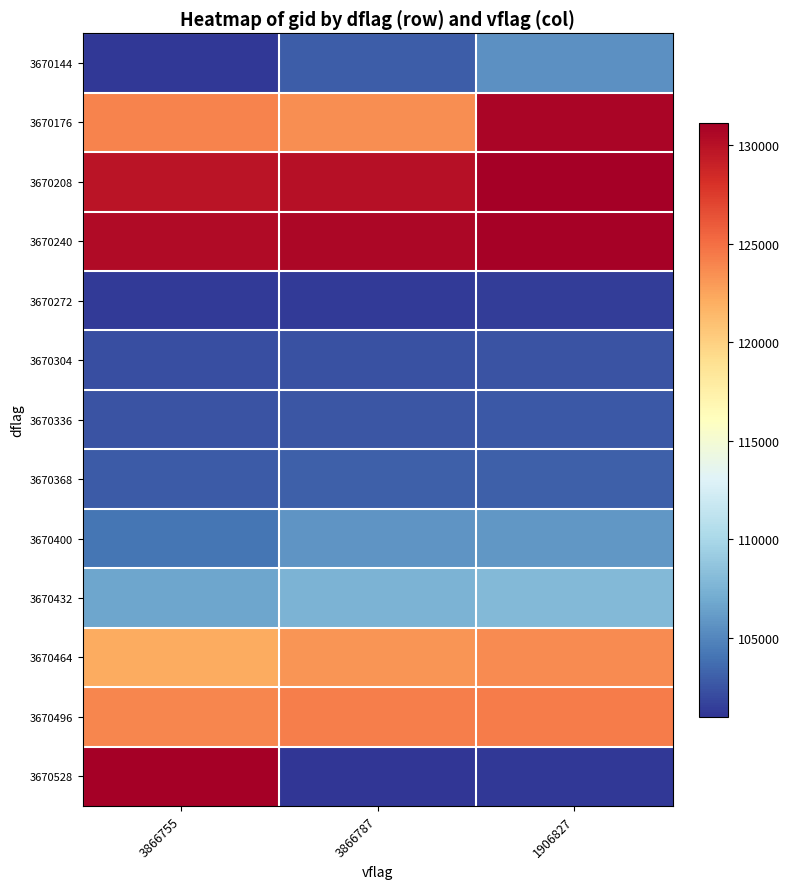

What is the total value across all series at 3866787?

1458100